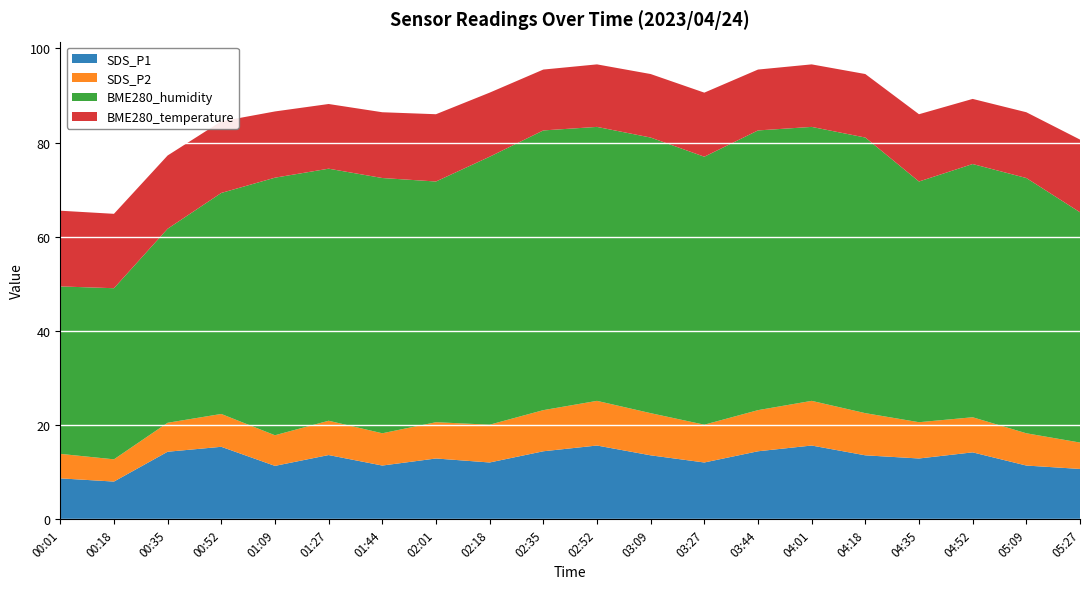

Reading right to left, transcribe all the data shown in this chart.

SDS_P1: 10.7	11.4	14.2	12.9	13.6	15.7	14.5	12.1	13.6	15.7	14.5	12.1	12.9	11.4	13.7	11.4	15.4	14.4	8.1	8.7
SDS_P2: 5.6	6.8	7.5	7.7	8.9	9.5	8.7	8.0	8.9	9.5	8.7	8.0	7.7	6.8	7.3	6.5	7.0	6.2	4.7	5.2
BME280_humidity: 48.9	54.2	53.8	51.1	58.5	58.1	59.4	56.9	58.5	58.1	59.4	56.9	51.1	54.2	53.5	54.7	46.9	41.2	36.3	35.5
BME280_temperature: 15.4	14.0	13.8	14.3	13.5	13.3	12.9	13.6	13.5	13.3	12.9	13.6	14.3	14.0	13.7	14.1	15.2	15.6	15.8	16.1